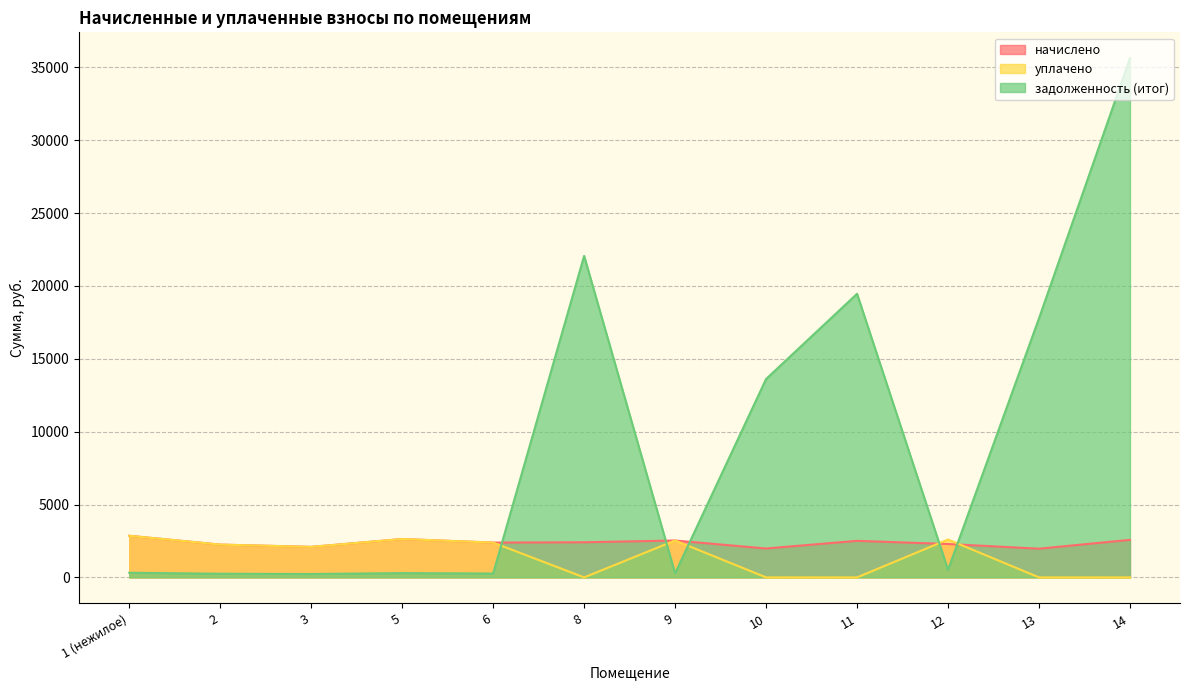

In задолженность (итог), how many points are lower than both neighbors (excluding endpoints)?

4